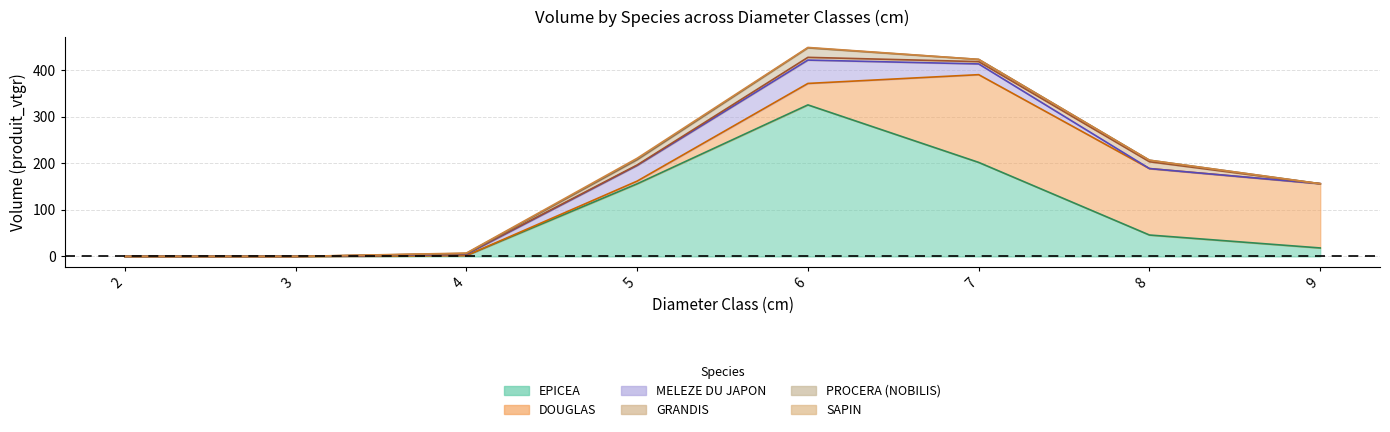

What is the difference between the second highest and second lowest values in the PROCERA (NOBILIS) series?

11.3